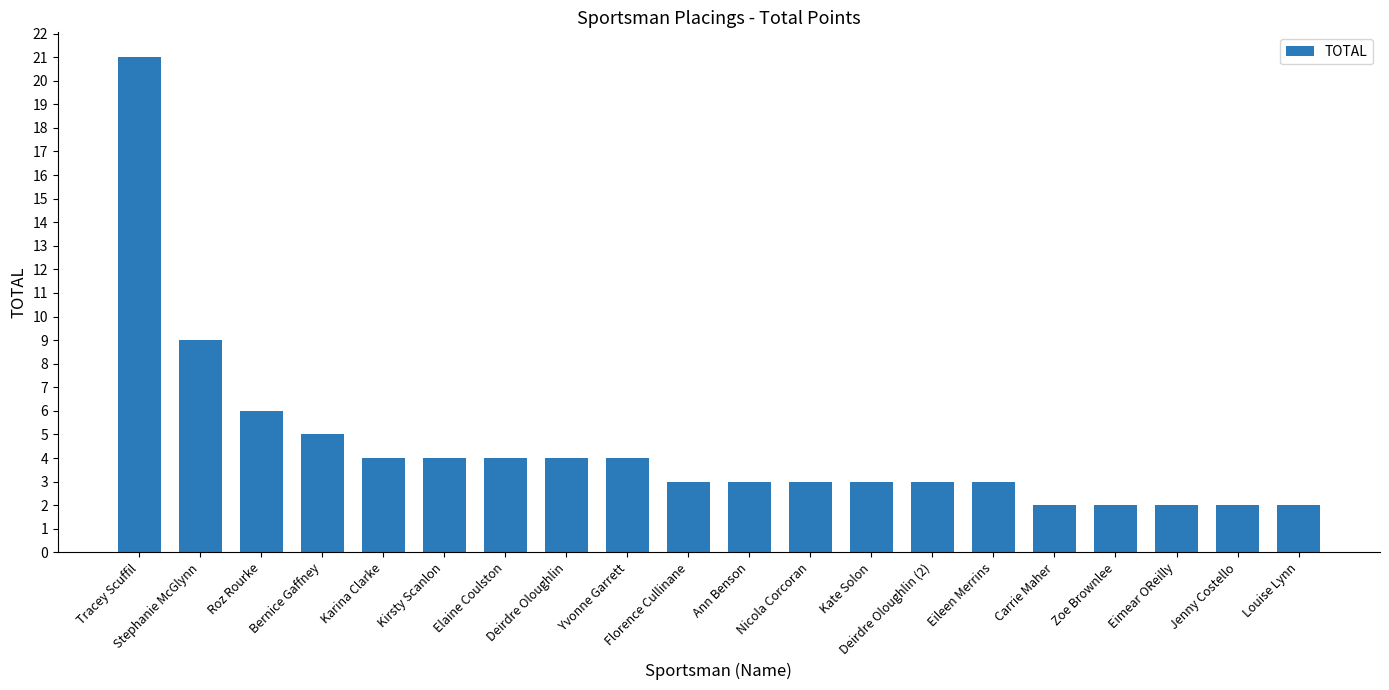

Which has a higher value, Carrie Maher or Elaine Coulston?

Elaine Coulston